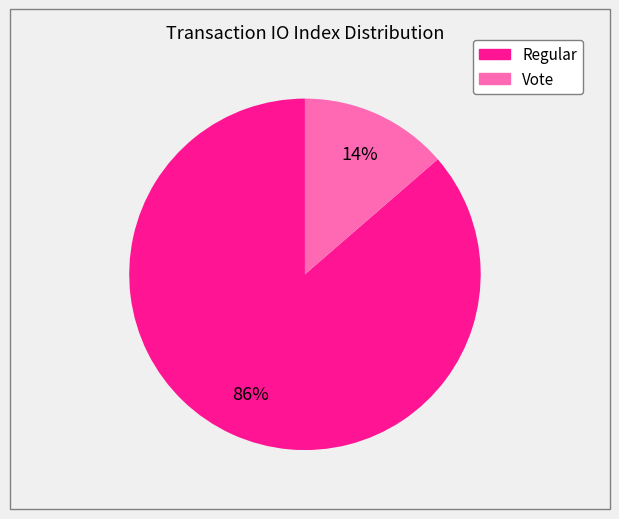

Which has a higher value, Regular or Vote?

Regular